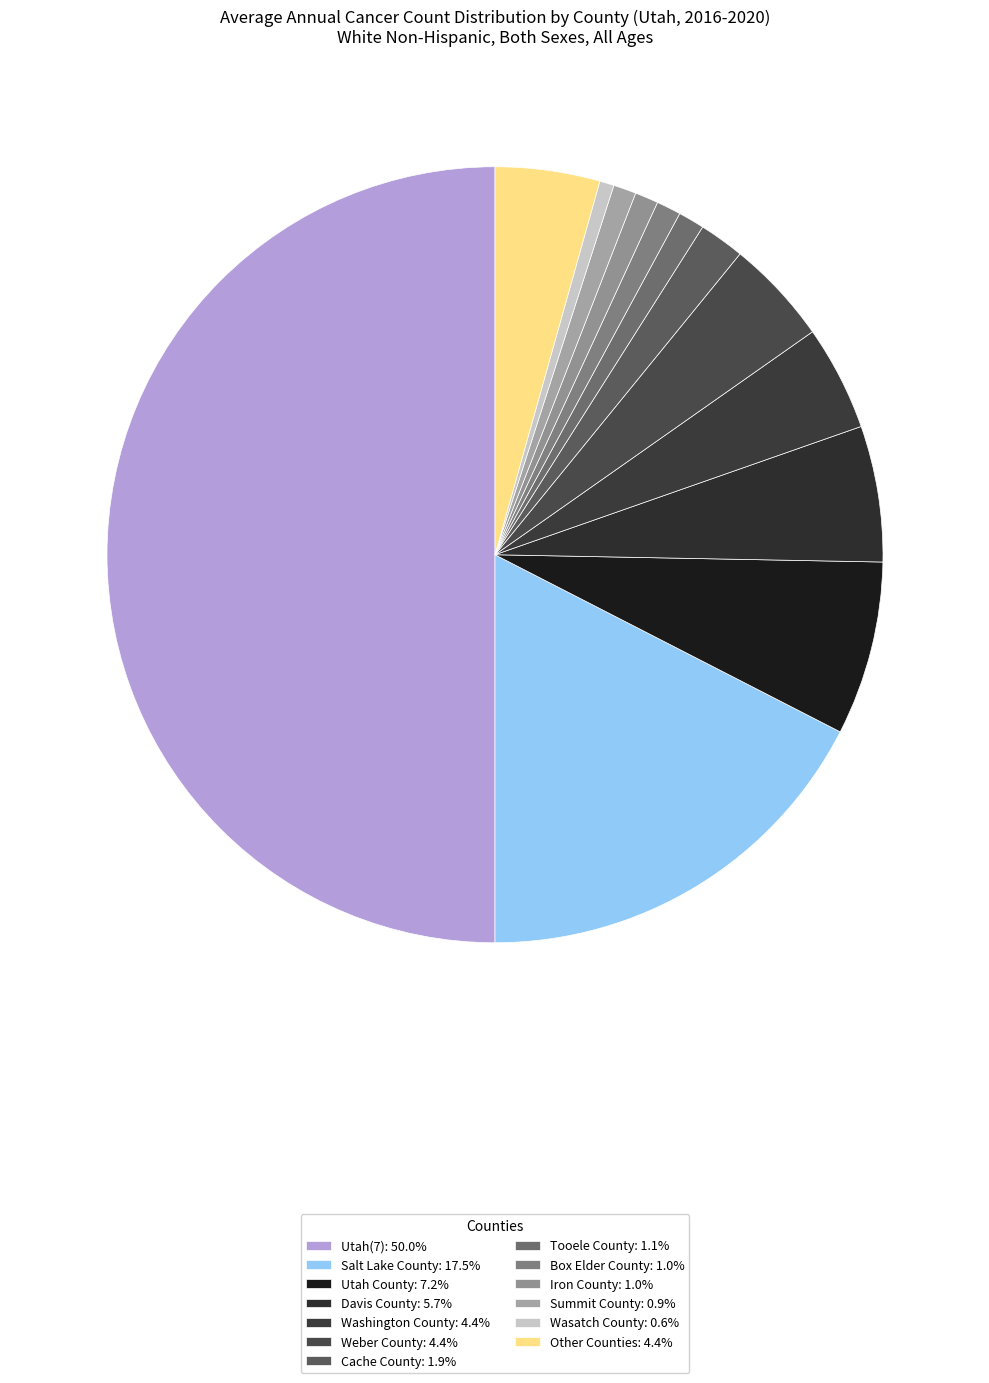

How many segments does this pie chart have?

13